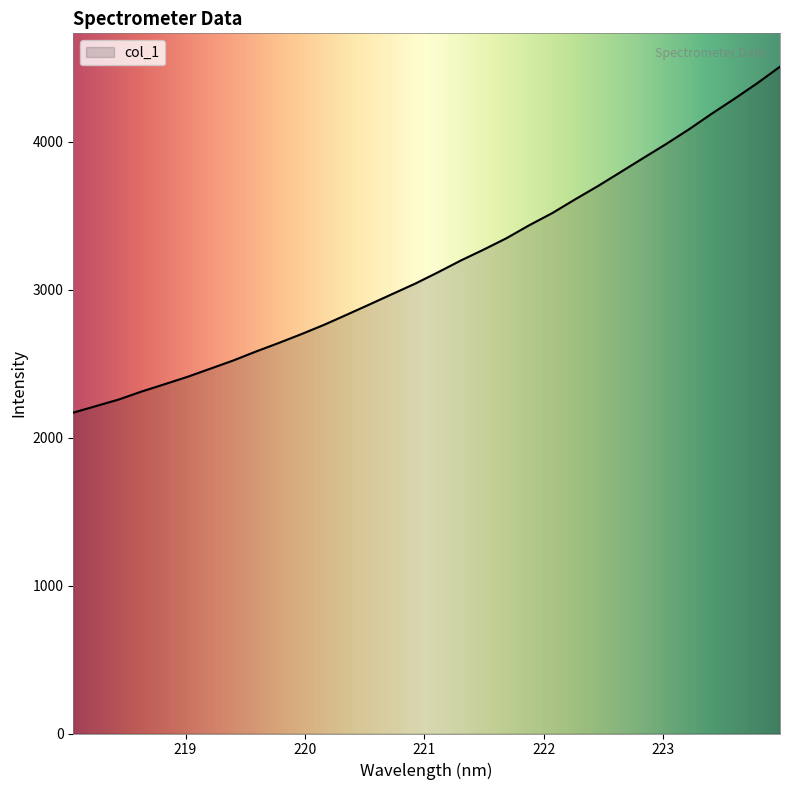

Reading left to right, transcribe all the data shown in this chart.

2168.8	2213.5	2258.0	2311.9	2361.0	2410.7	2465.7	2520.7	2581.7	2639.6	2699.8	2763.0	2831.8	2901.3	2971.7	3041.8	3118.5	3198.1	3271.5	3348.6	3436.4	3517.6	3610.2	3699.9	3794.8	3890.1	3984.8	4083.6	4189.4	4290.6	4395.6	4507.4